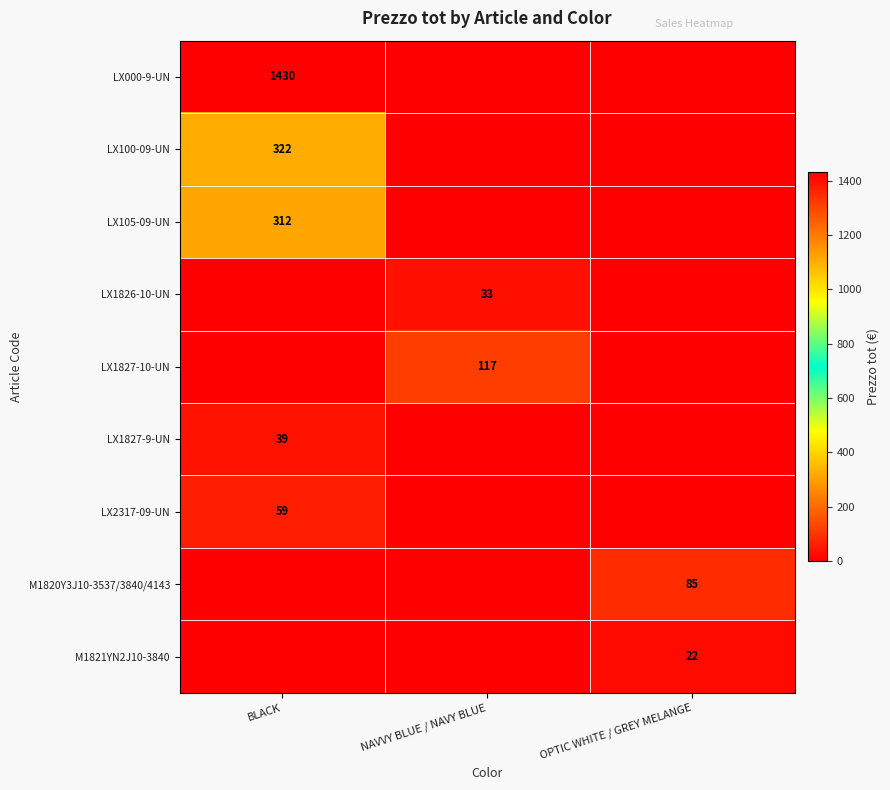

The LX1827-10-UN series shows 175 at NAVVY BLUE / NAVY BLUE. True or false?

False